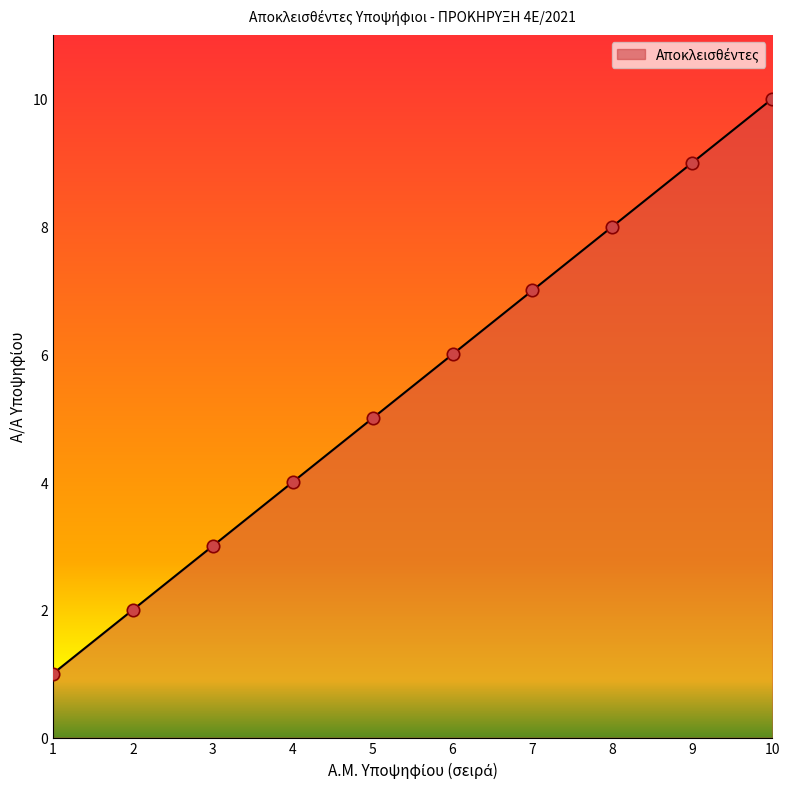

Which has a higher value, 7 or 4?

7